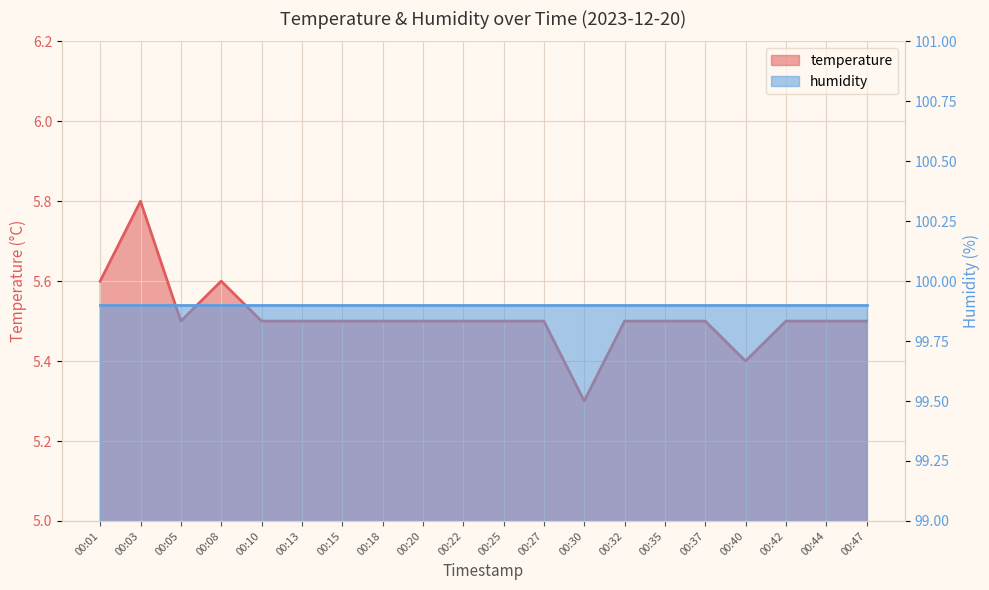

The chart shows a value of 5.5 at 00:13. True or false?

True